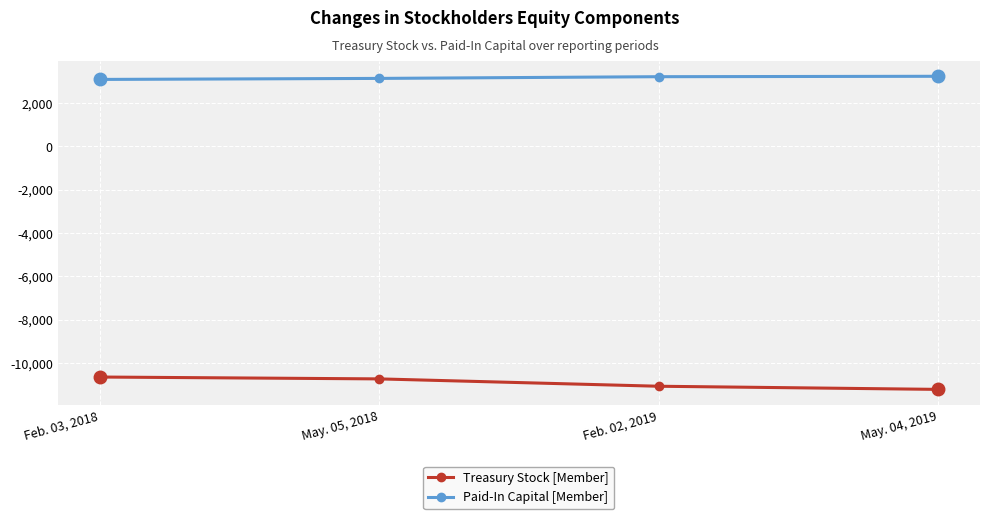

What is the label of the 1st point from the left?

Feb. 03, 2018